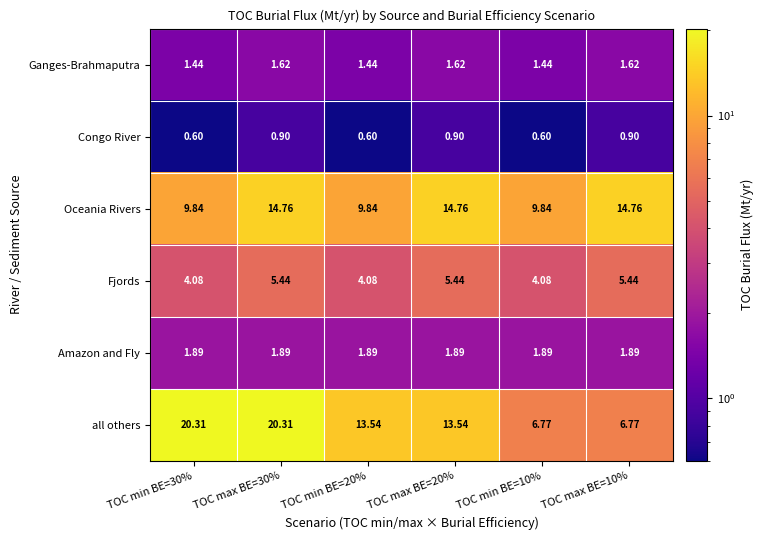

List the series in order of their peak value, lowest first.

Congo River, Ganges-Brahmaputra, Amazon and Fly, Fjords, Oceania Rivers, all others